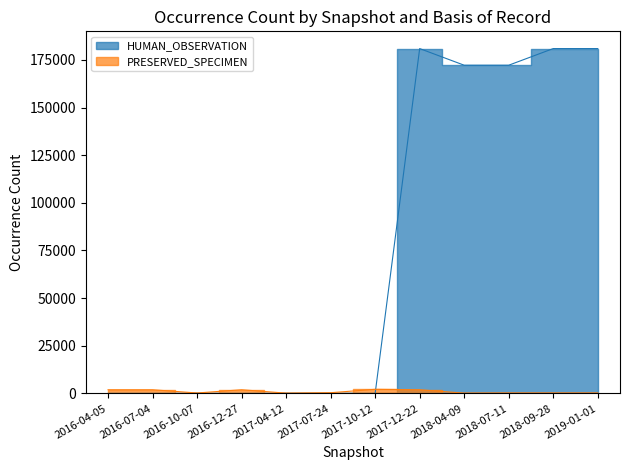

How many data points in HUMAN_OBSERVATION are less than 172187?

4